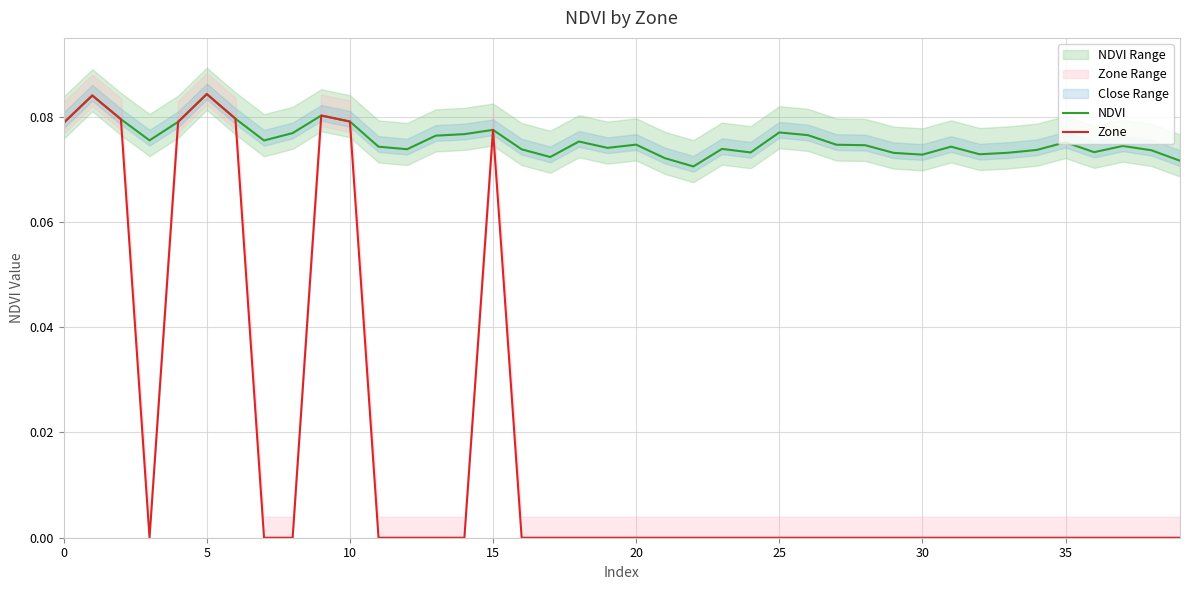

True or false: Zone and NDVI cross at least once.

False